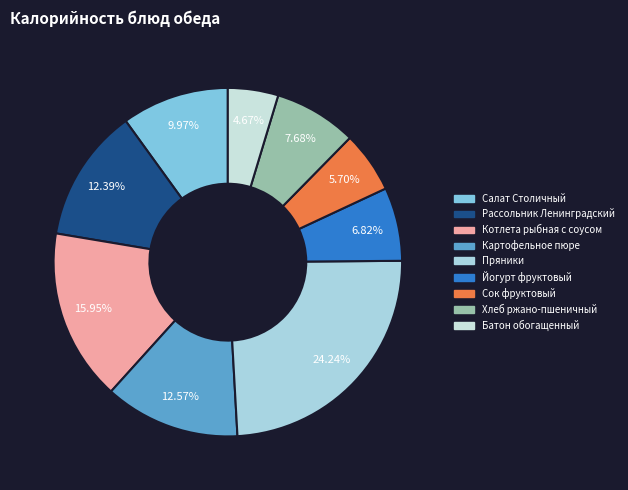

What percentage is NOT represented by Рассольник Ленинградский?

87.6%